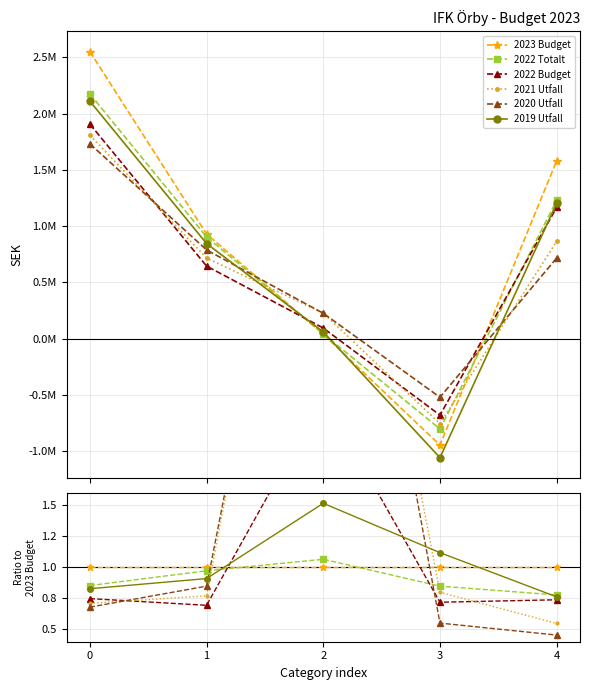

What are all the series names shown in the legend?

2023 Budget, 2022 Totalt, 2022 Budget, 2021 Utfall, 2020 Utfall, 2019 Utfall